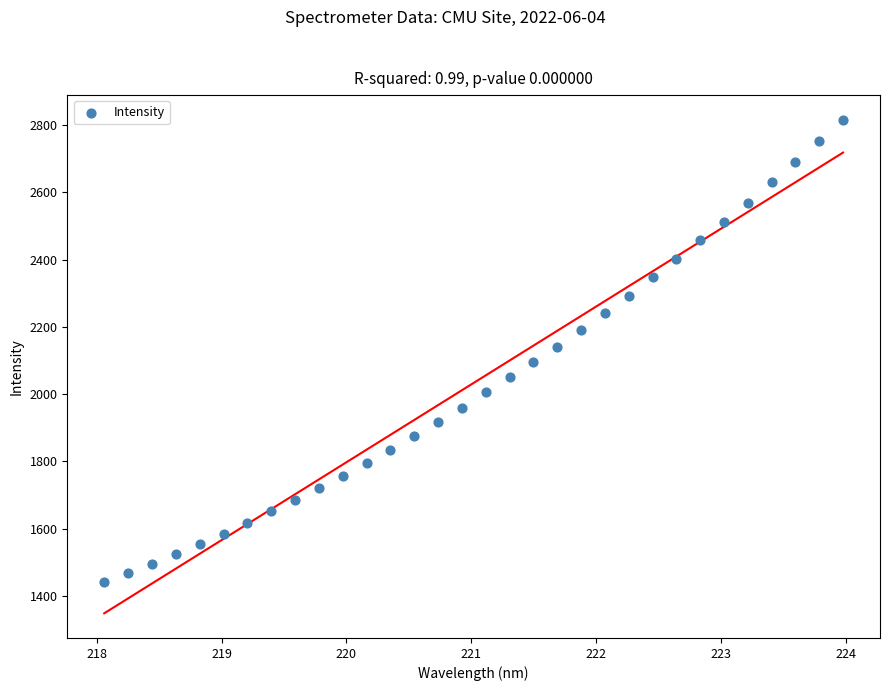

What is the range of X values (max minus min)?

5.9